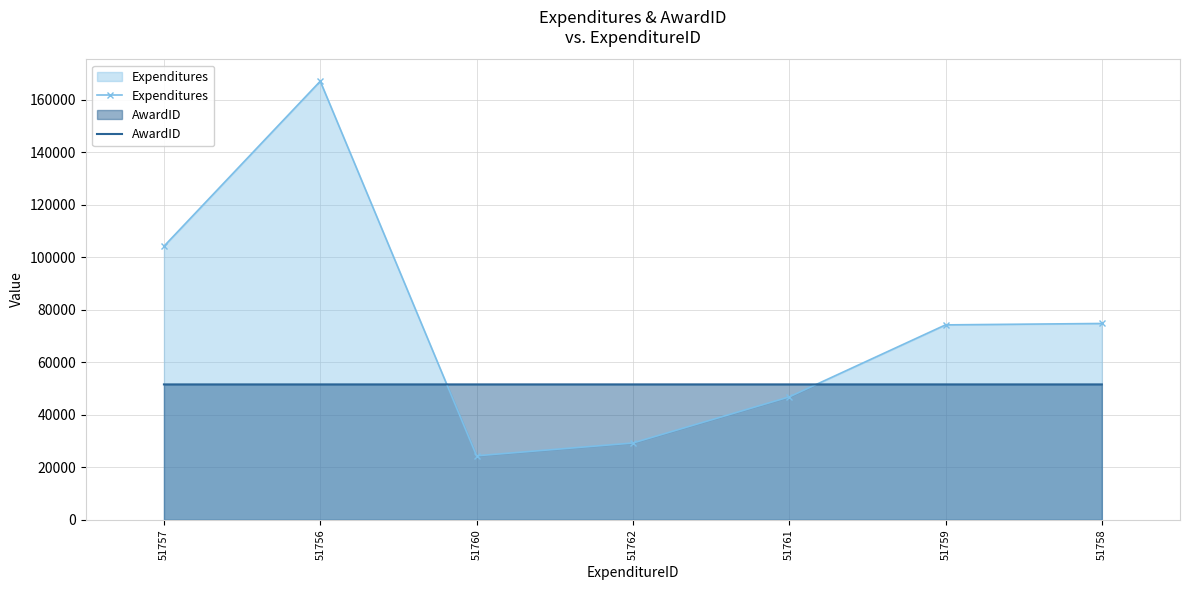

At which label is Expenditures closest to 95700?

51757